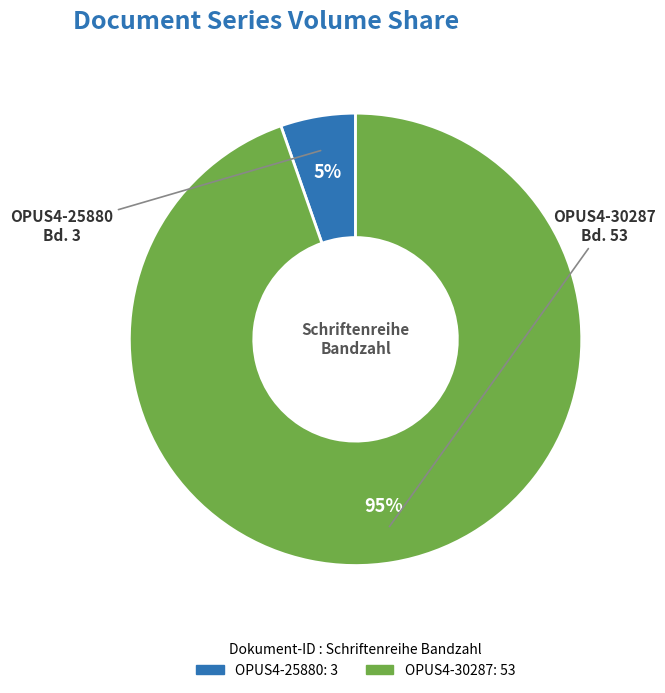

Between OPUS4-30287 and OPUS4-25880, which is larger?

OPUS4-30287